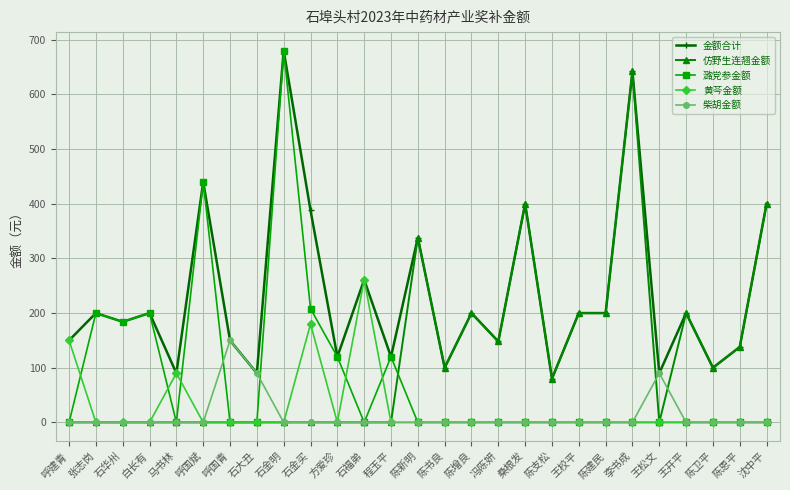

At which label does 仿野生连翘金额 reach its peak?

李书成